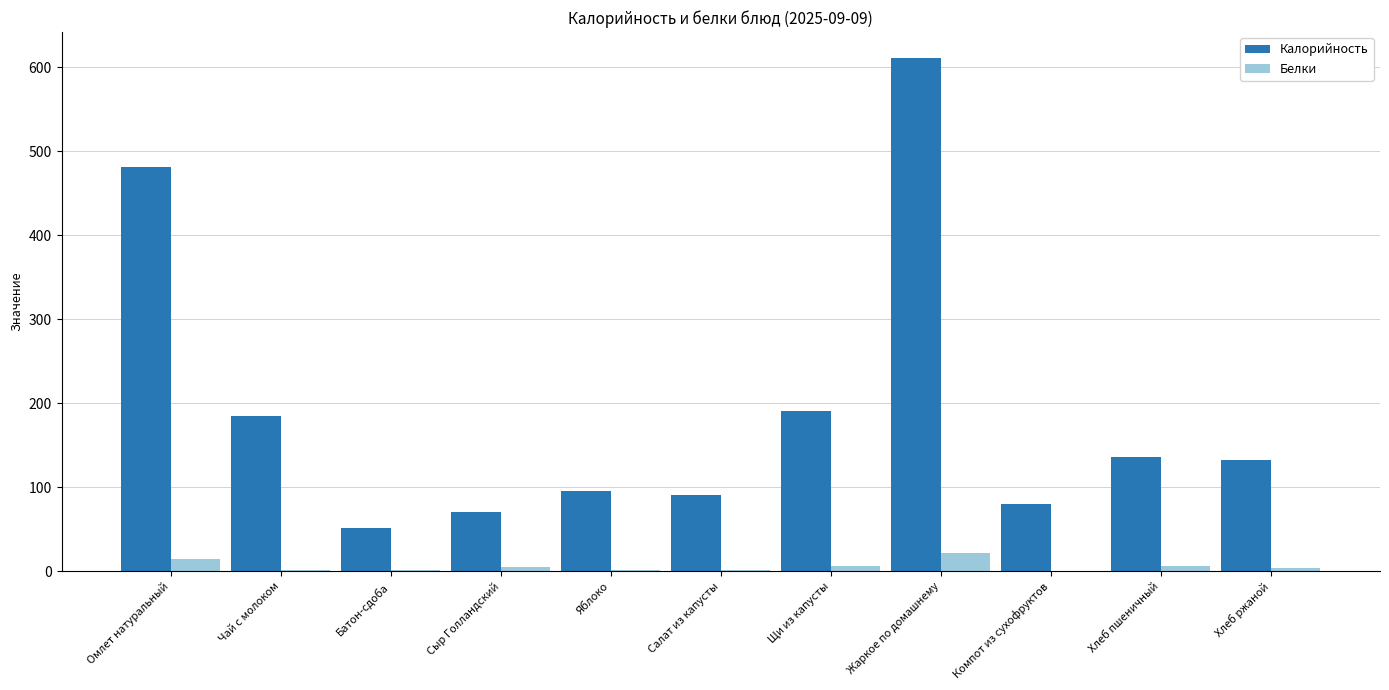

True or false: Калорийность has a value of 191.0 at Щи из капусты.

True